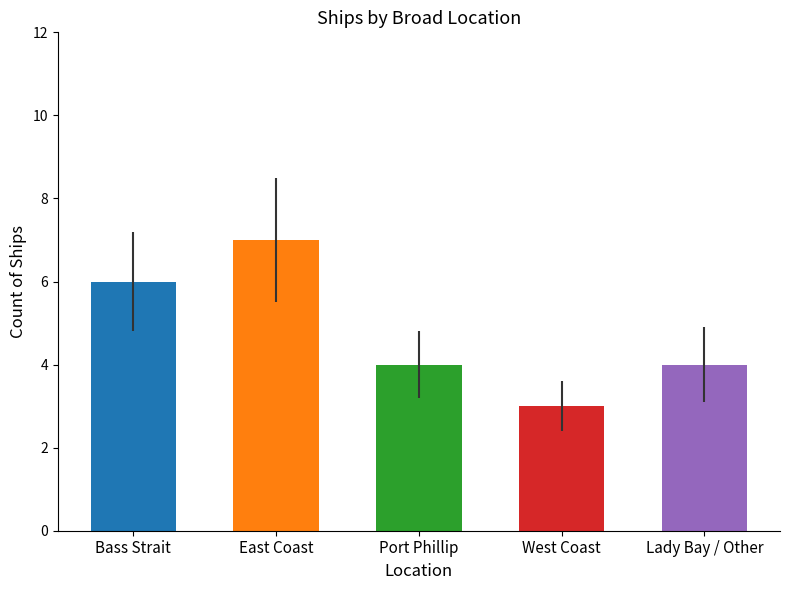

What value does the data have at Lady Bay / Other?

4